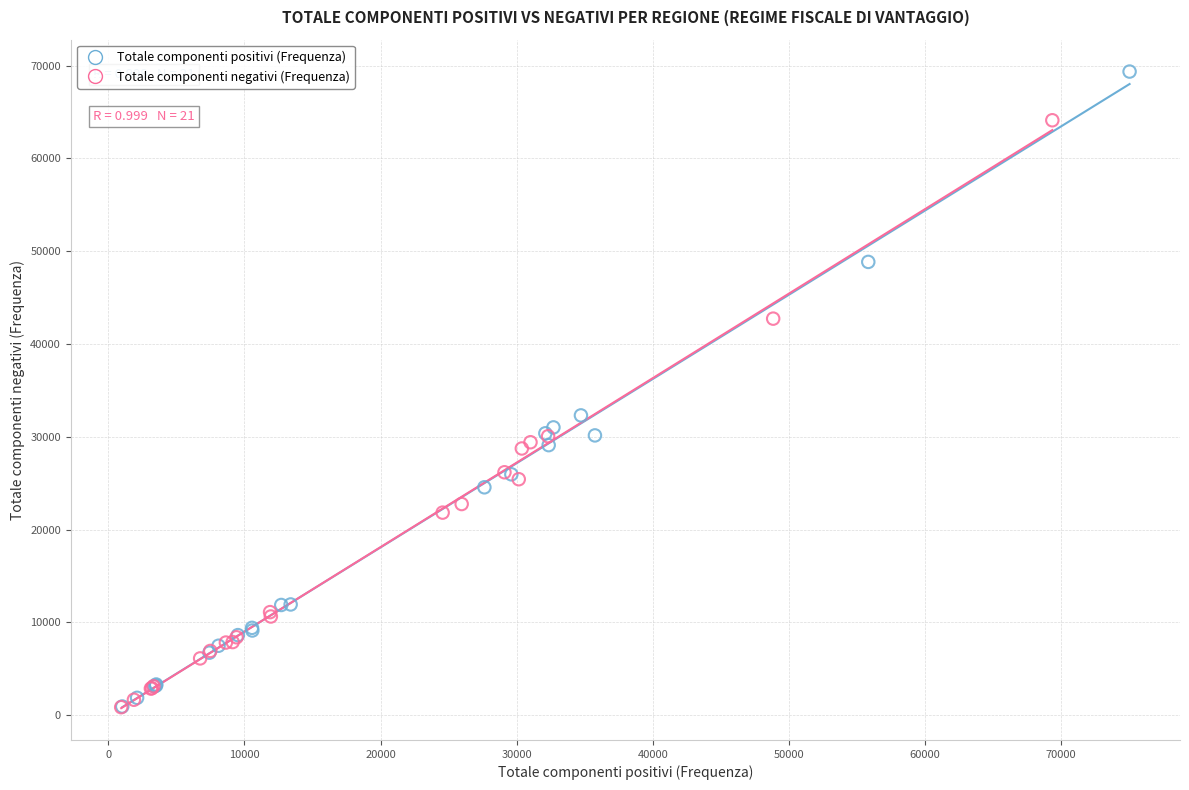

Which series has the widest spread of Y values?

Totale componenti positivi (Frequenza)